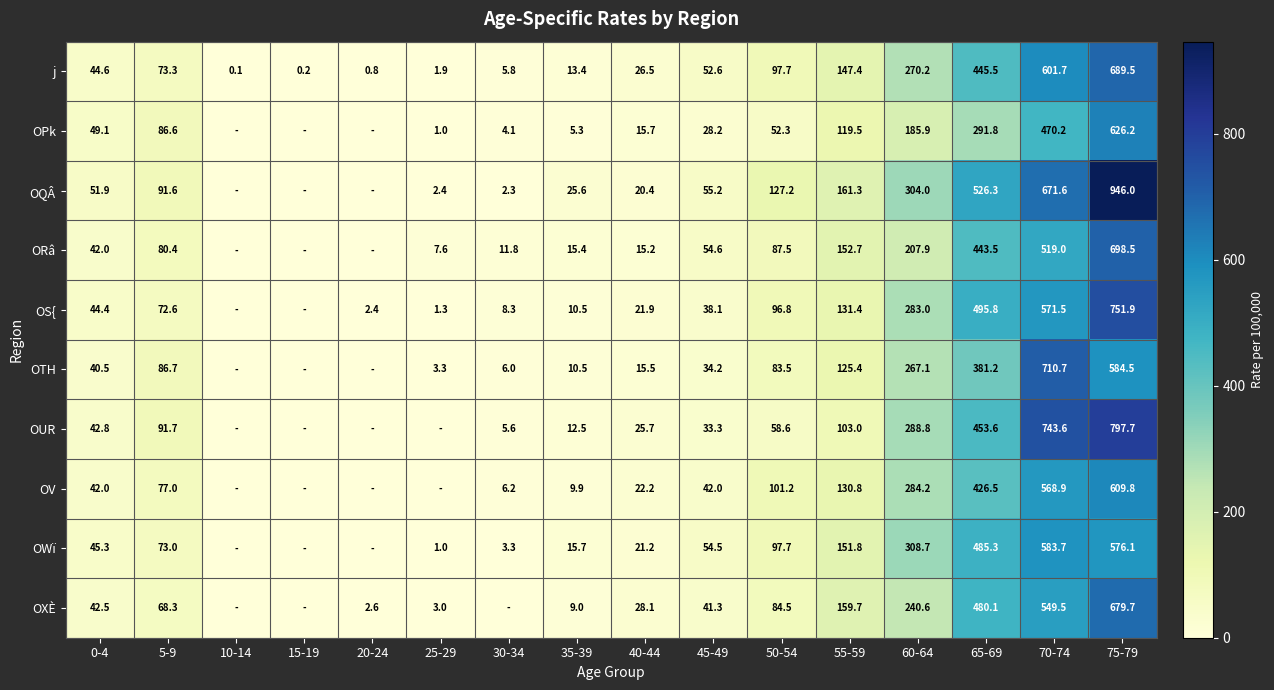

Between 0-4 and 55-59, which is larger?

55-59